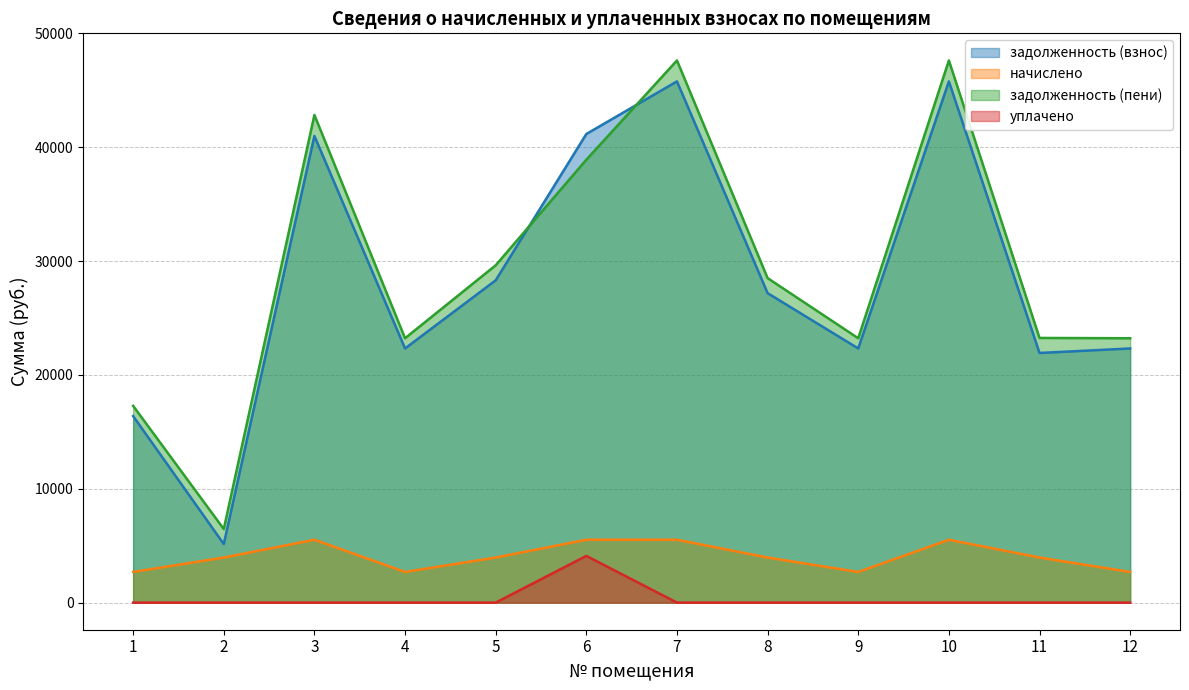

At 8, list the series in order from largest to smallest.

задолженность (пени), задолженность (взнос), начислено, уплачено